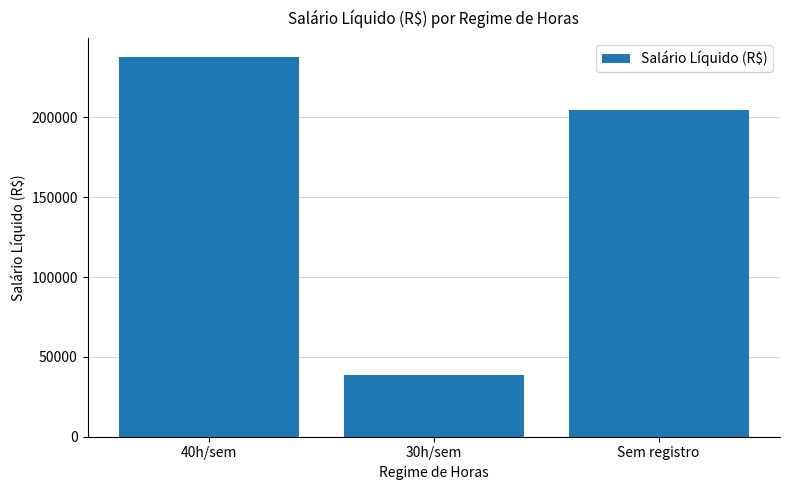

The value at 40h/sem is 237690.9. True or false?

True